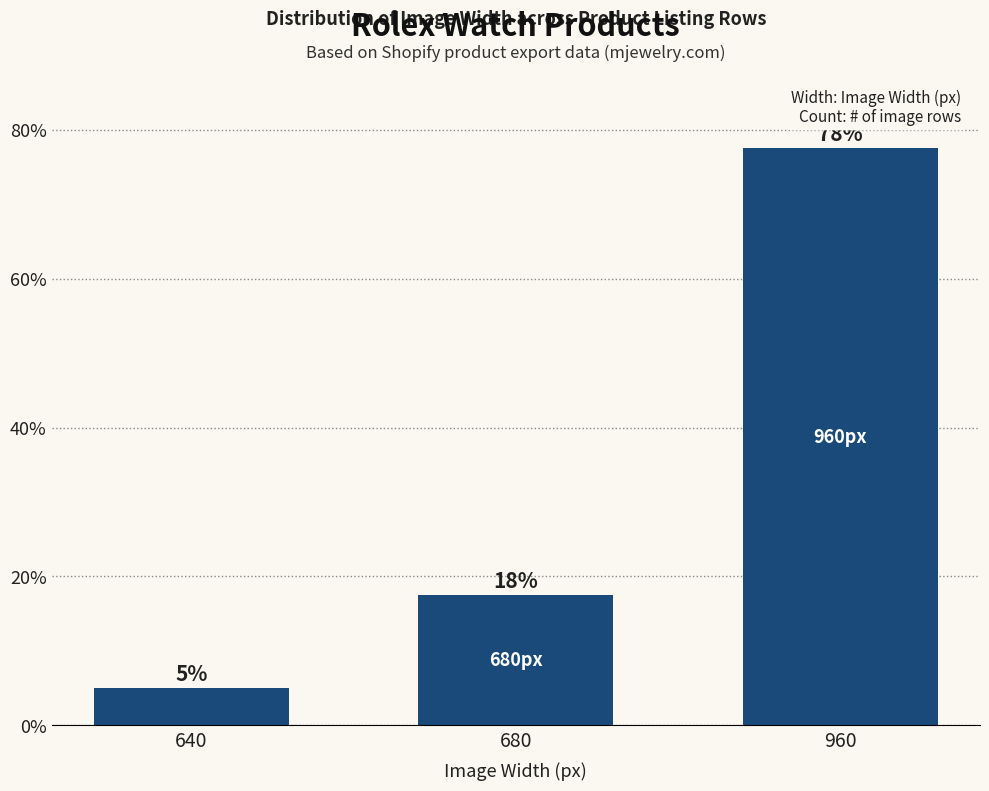

How many bars are there in total?

3